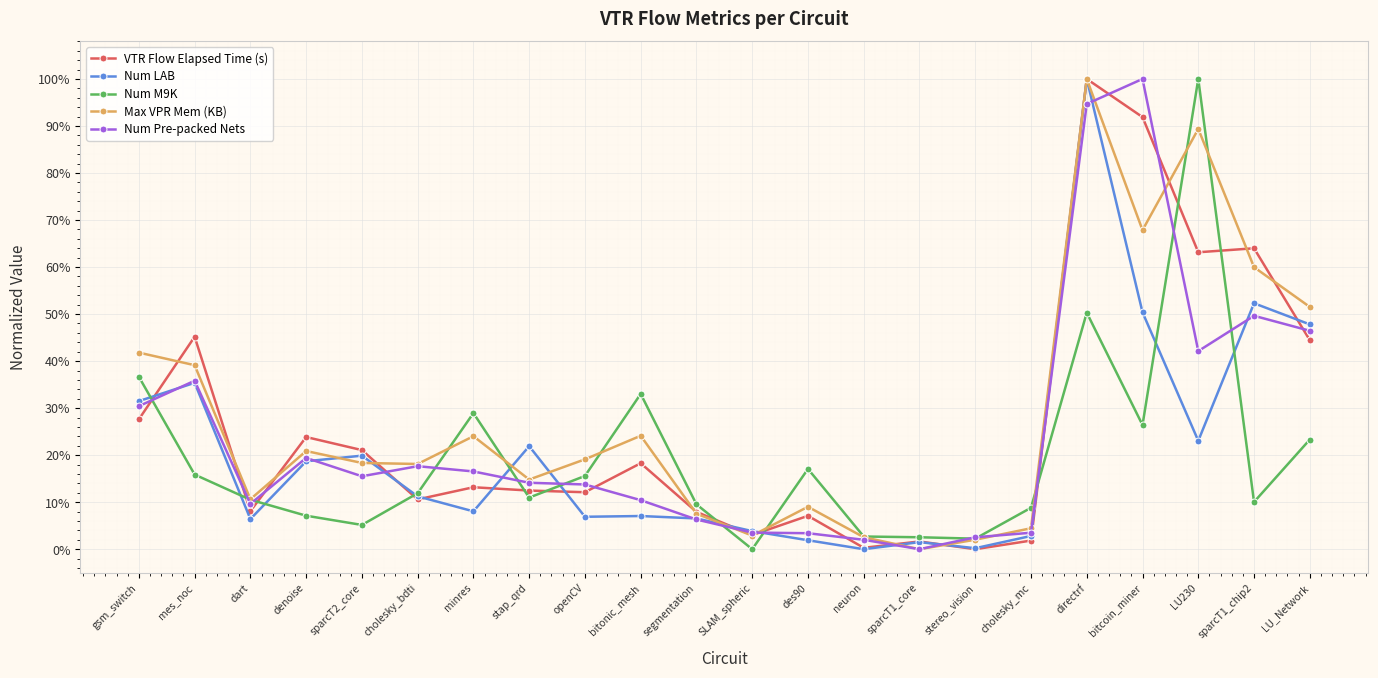

What is the sum of all Num LAB values?

457.4